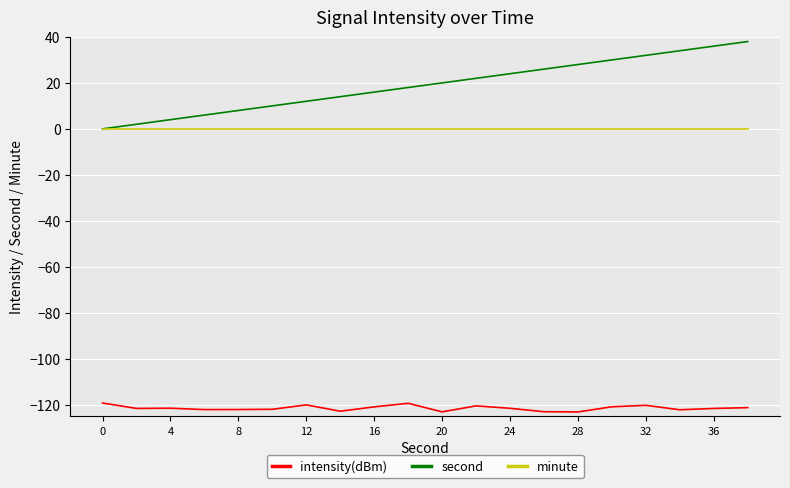

What is the smallest value displayed?

-123.2